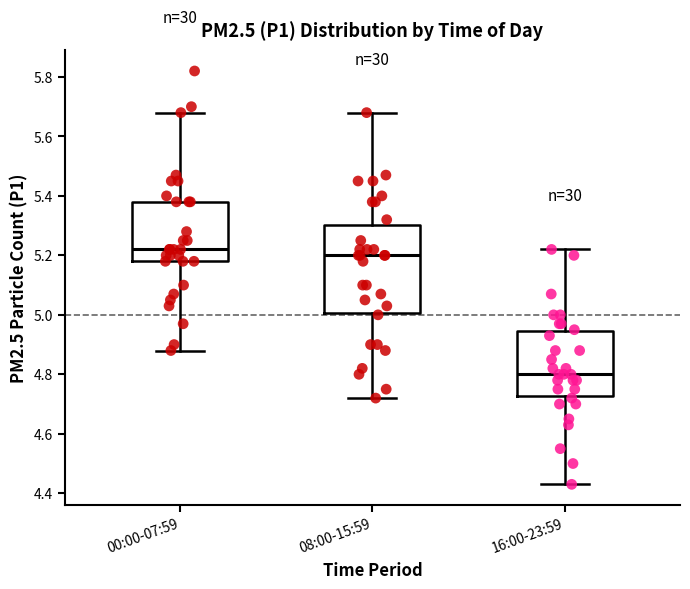

Comparing the boxes themselves (not the whiskers), which one is the tallest?

08:00-15:59